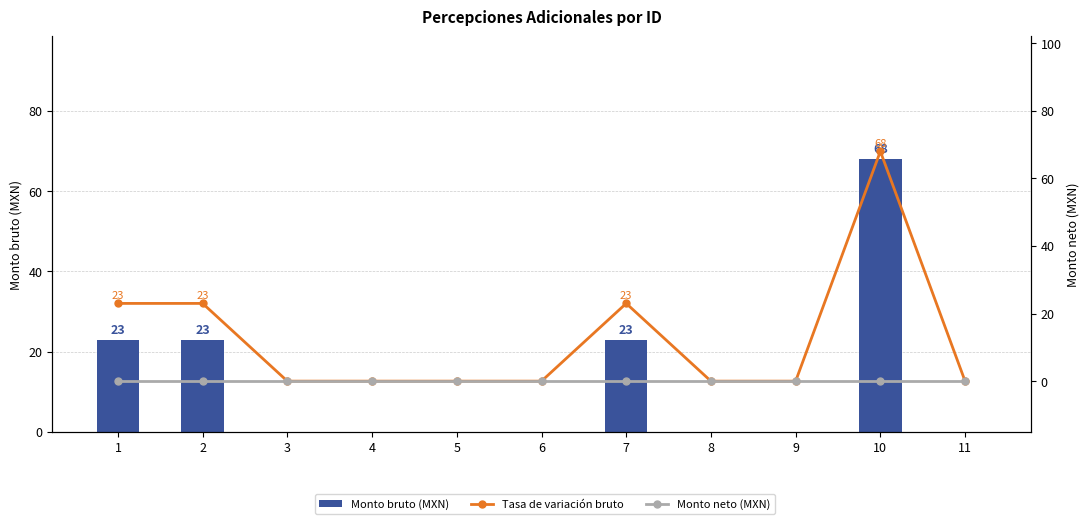

Which series has the largest total across all categories?

Monto bruto (MXN)